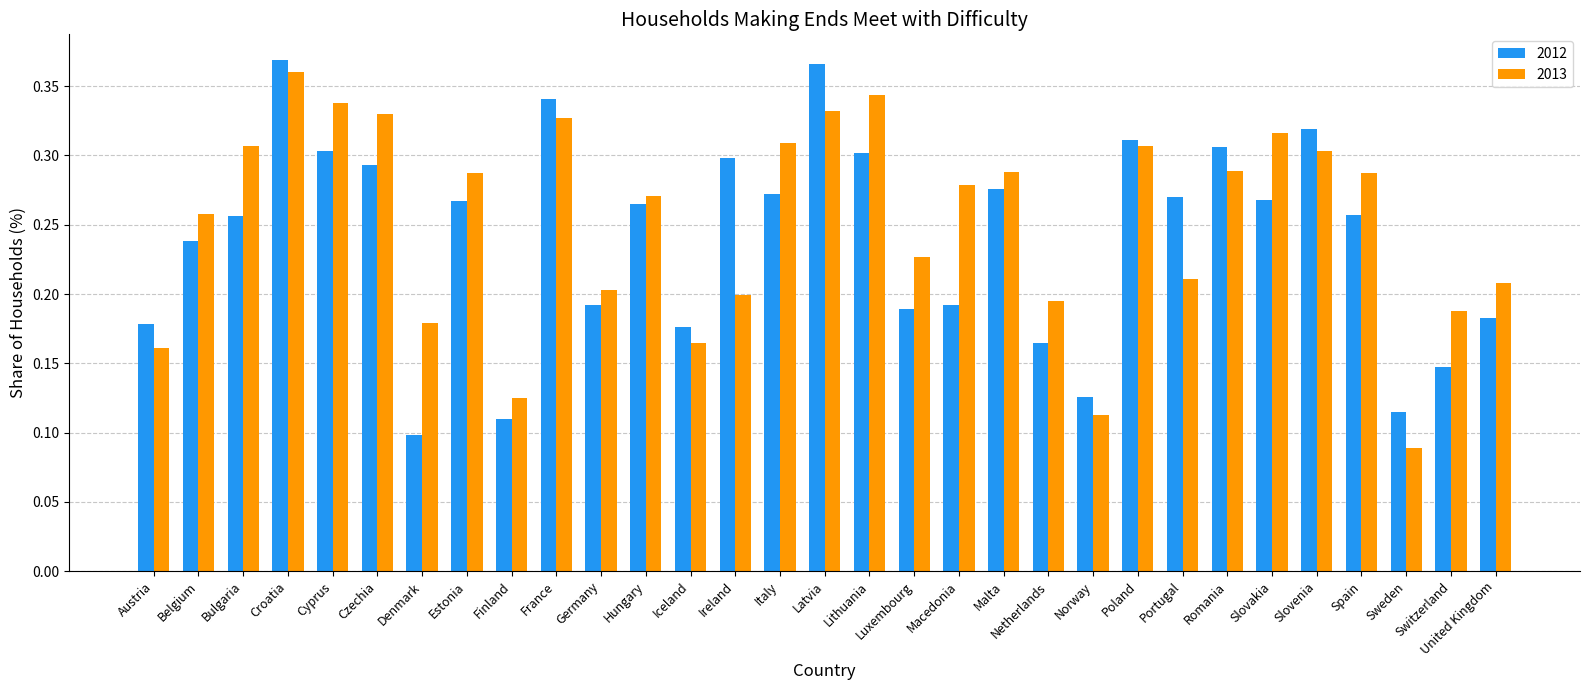

Which series changed the most between Cyprus and Netherlands?

2013